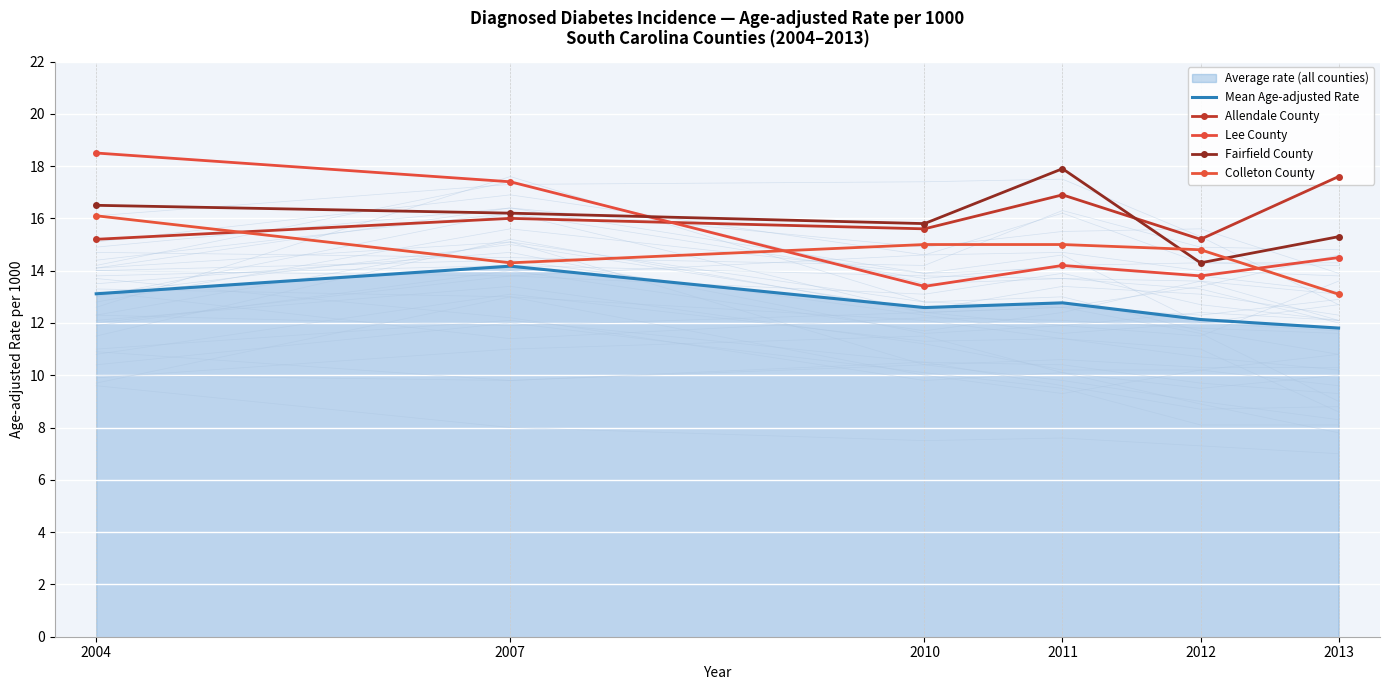

Between 2004 and 2011, which is larger?

2004